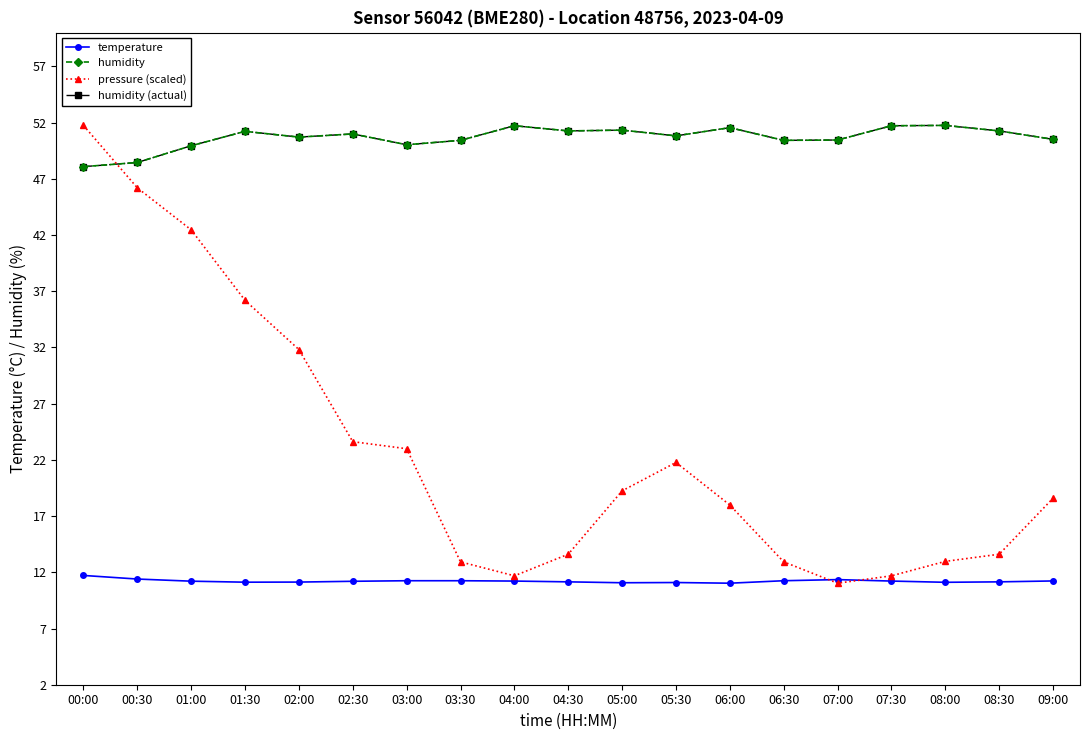

Is this an area chart (filled region under the line)?

No